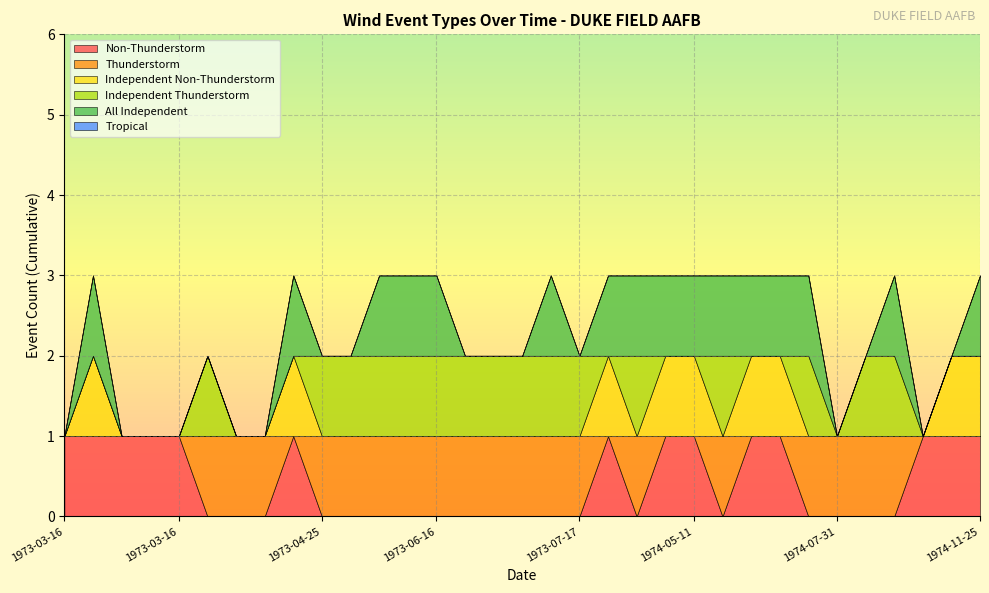

The Thunderstorm series shows 1 at 1973-05-24. True or false?

True